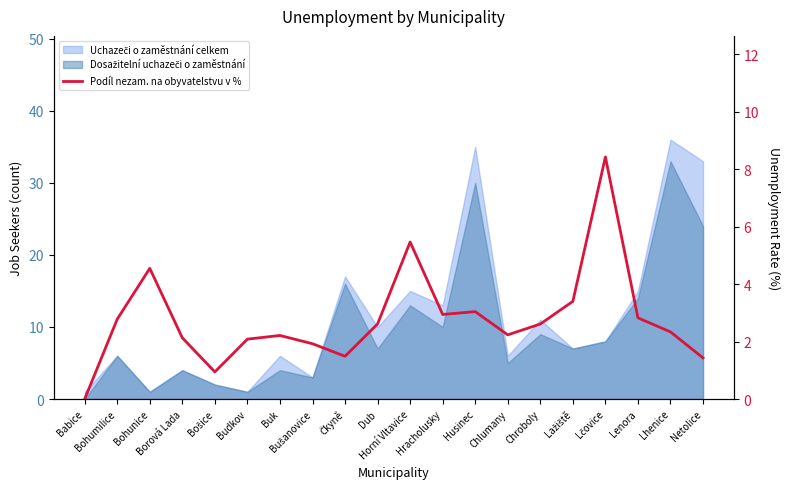

Which label corresponds to the smallest value in the chart?

Babice